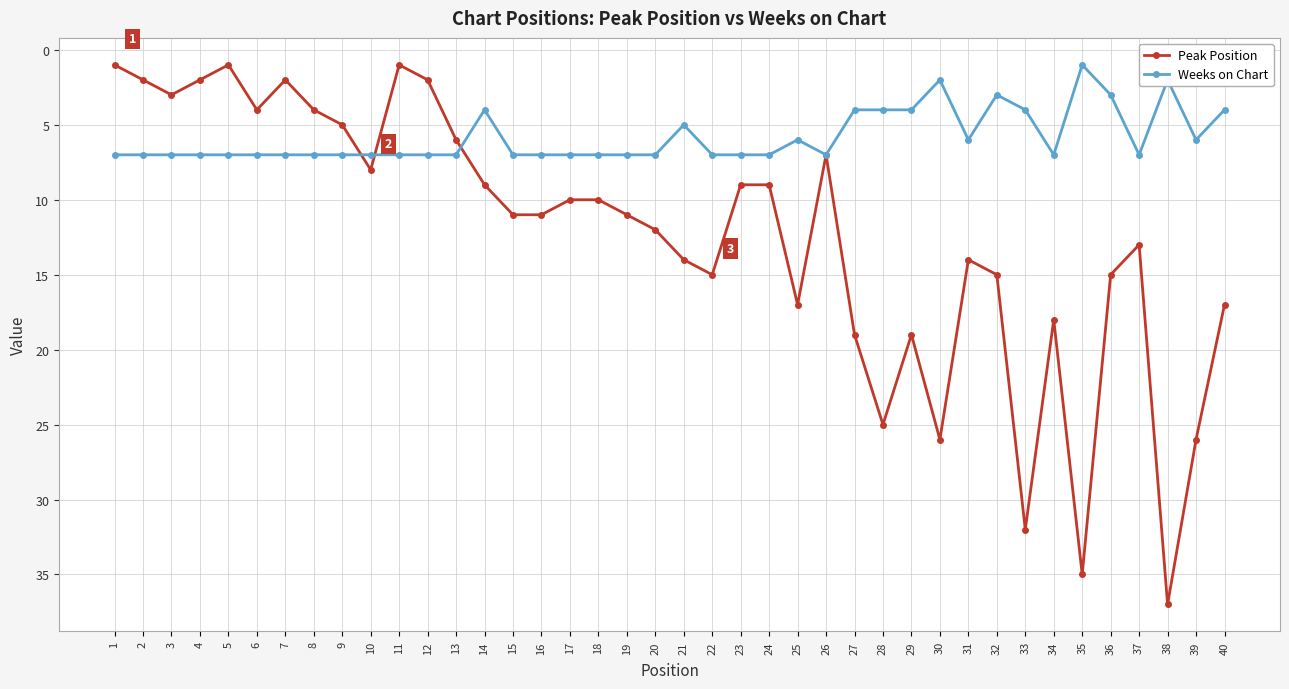

What is the total value across all series at 27?

23